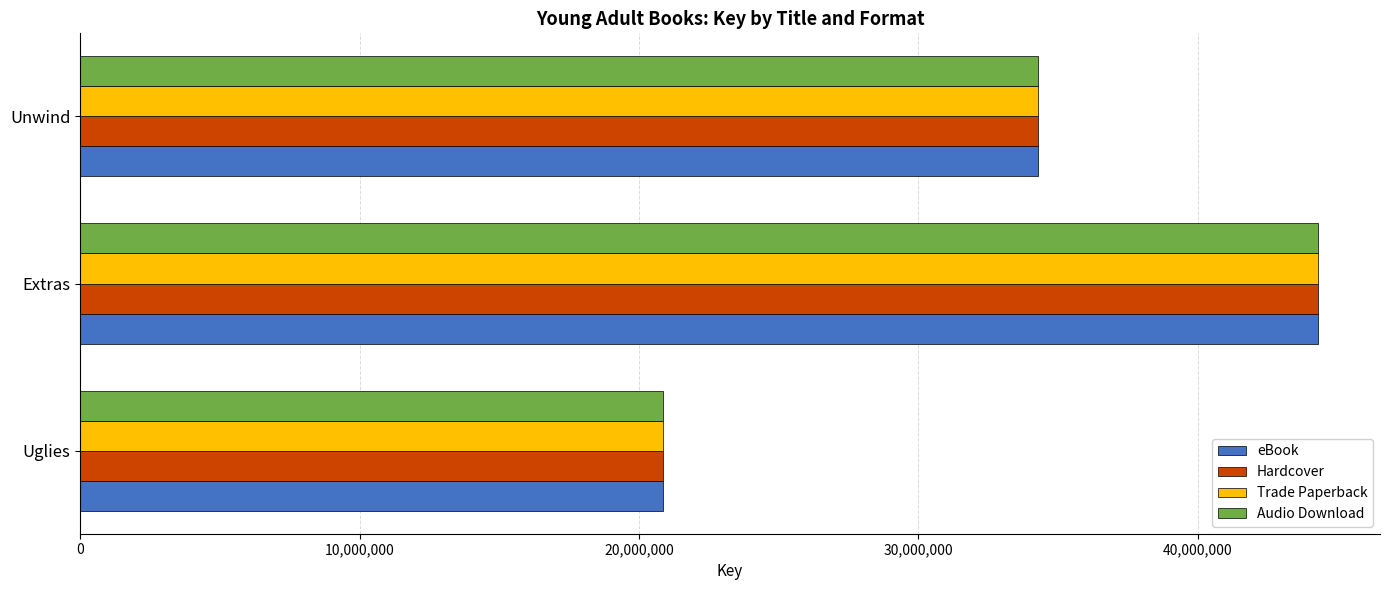

What is the smallest value displayed?

20869837